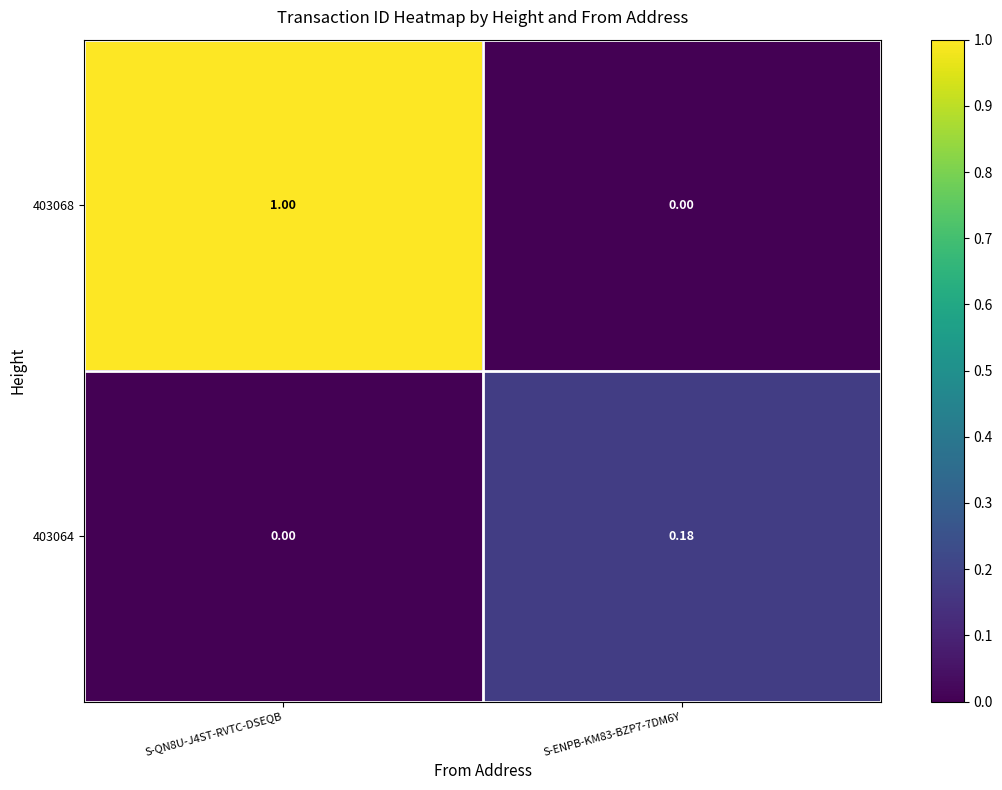

What is the total value across all series at S-QN8U-J4ST-RVTC-DSEQB?

1.0